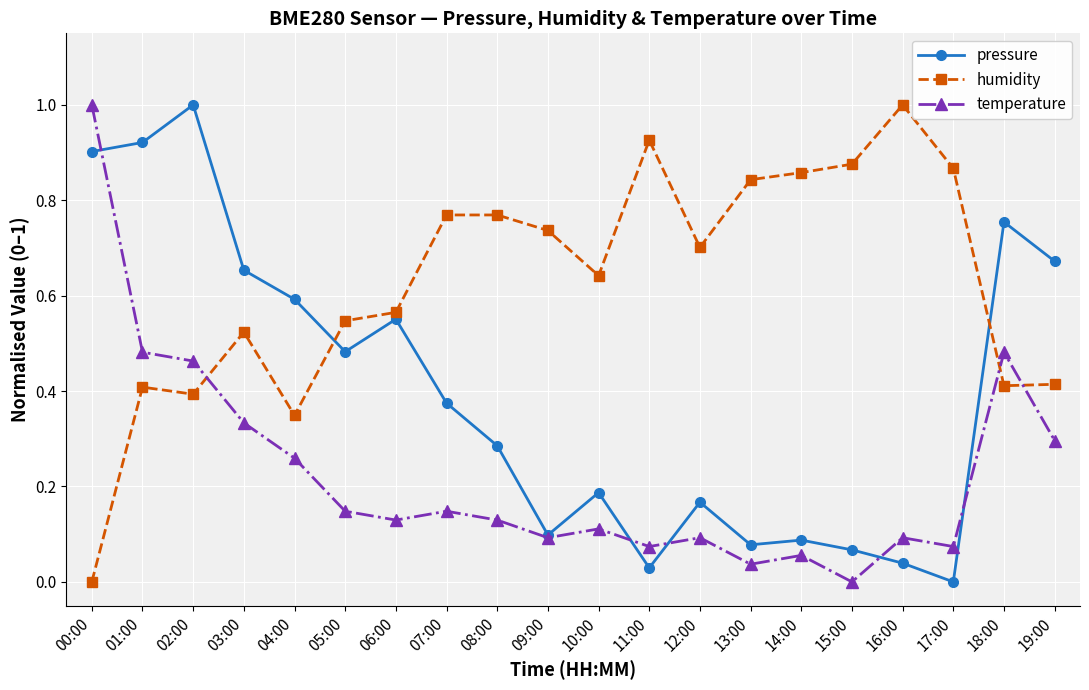

What position from the left is 13:00?

14